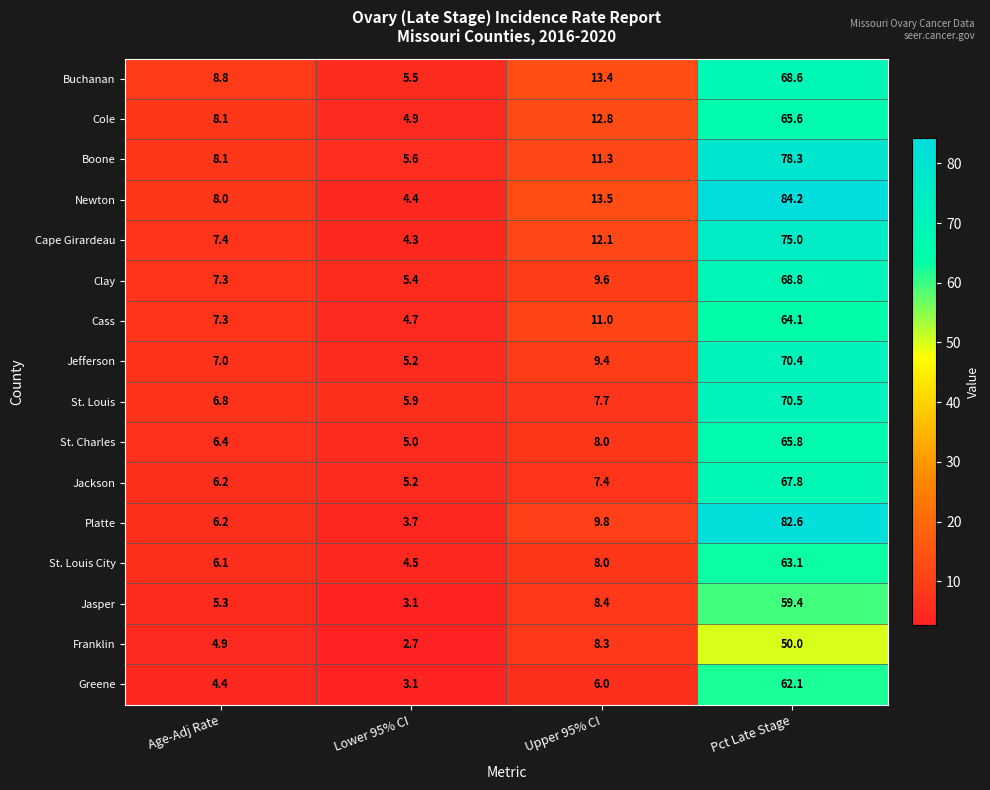

At which category is the sum across all series the highest?

Pct Late Stage